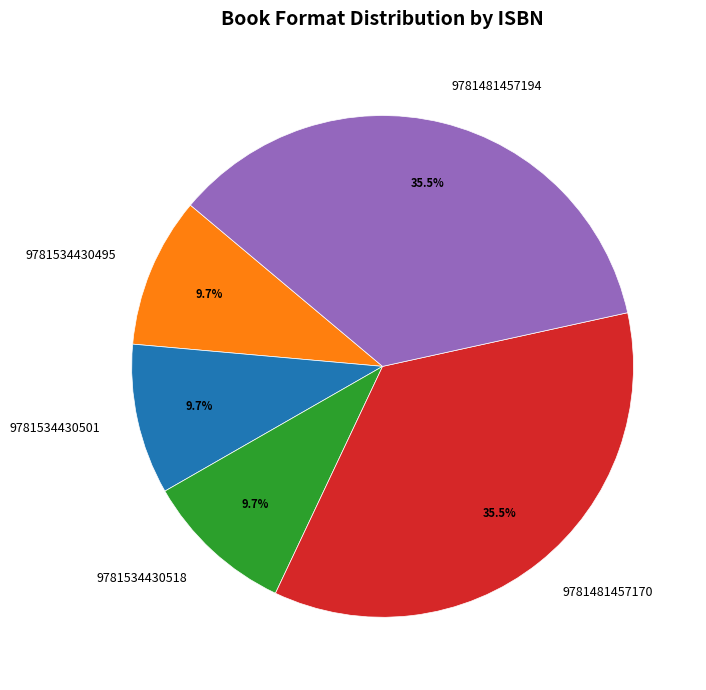

Is there any slice that represents more than half of the pie?

No